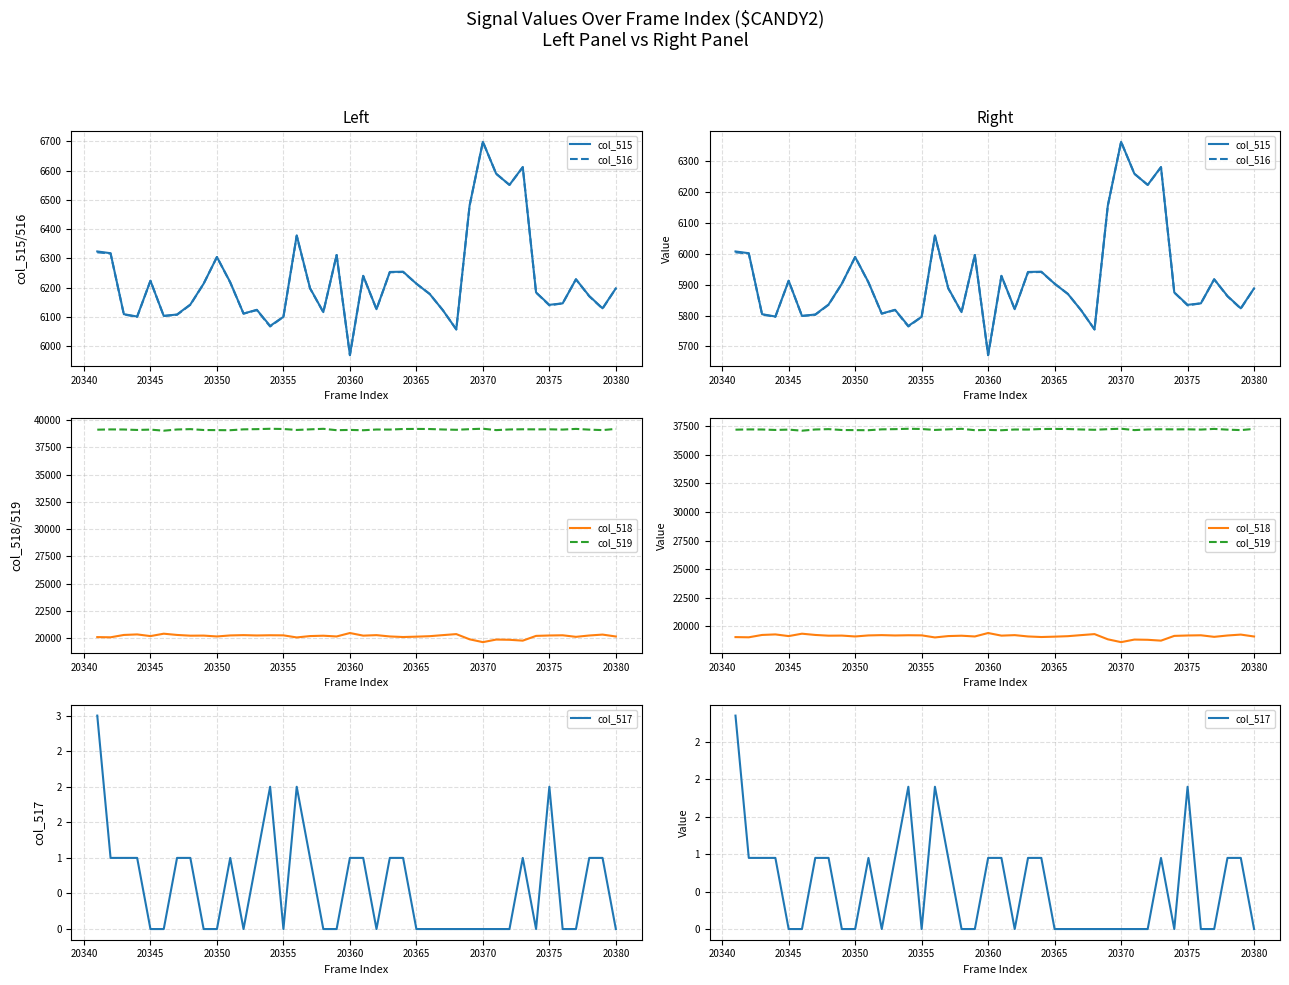

True or false: col_517 and col_516 cross at least once.

False